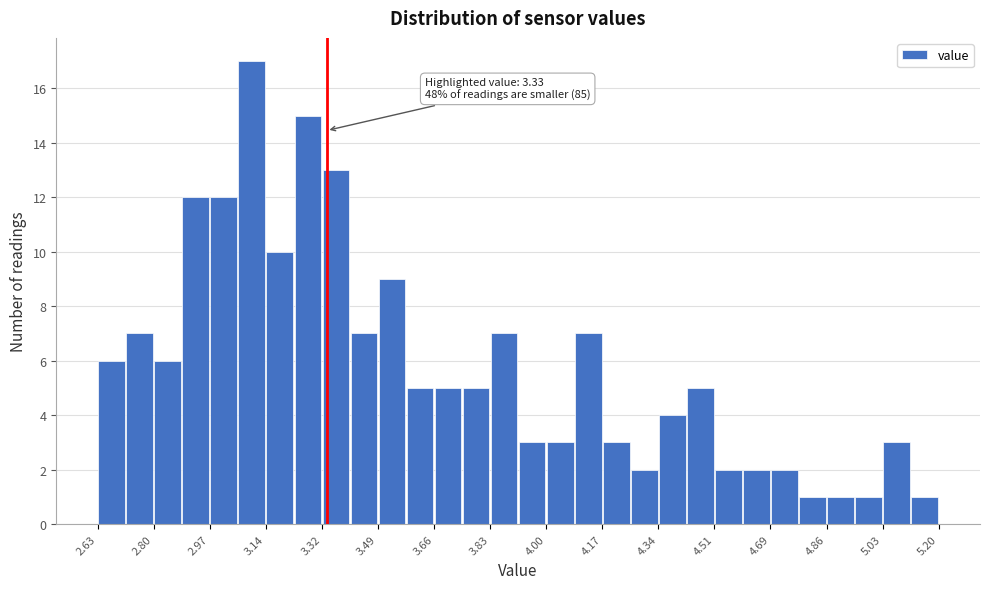

Which range on the x-axis has the tallest bar?

3.06 to 3.14